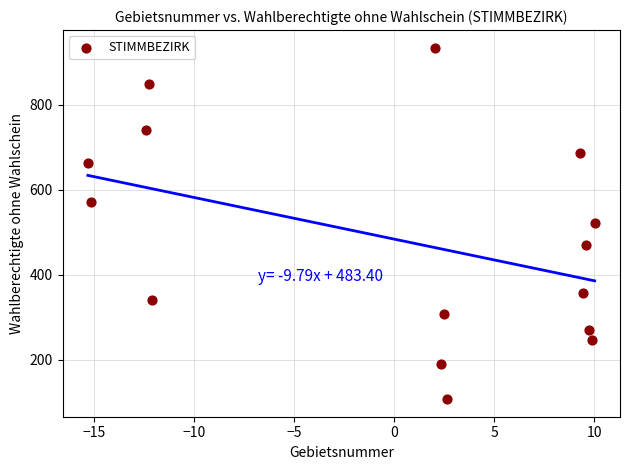

What is the range of Y values (max minus min)?

827